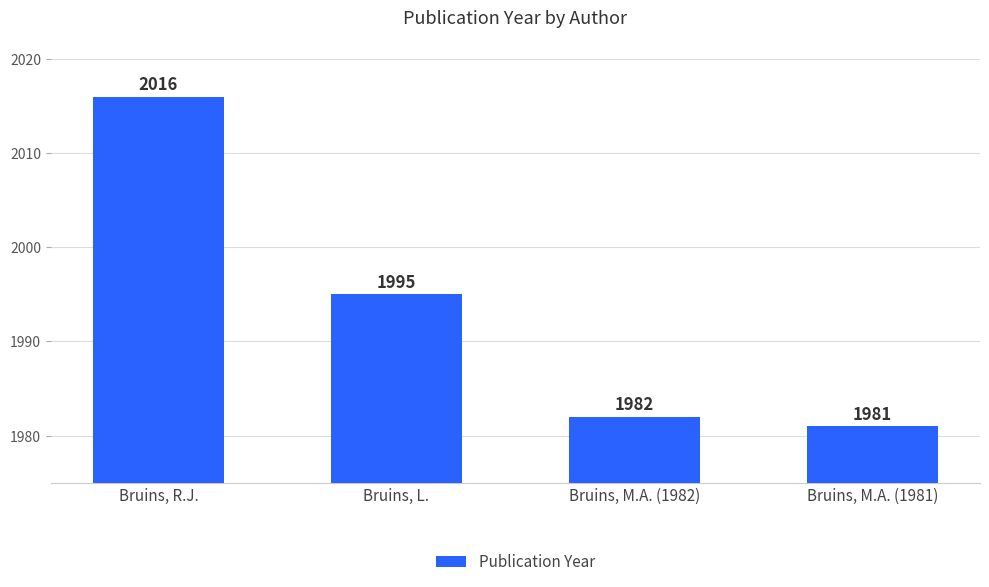

The value at Bruins, M.A. (1982) is 1982. True or false?

True